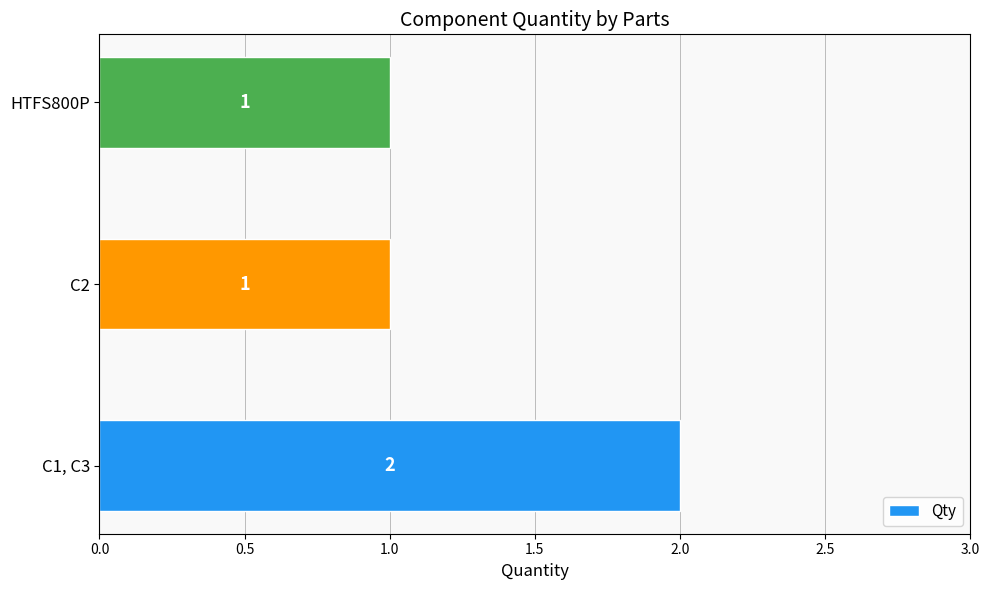

Is it true that the value at C2 is 1?

True